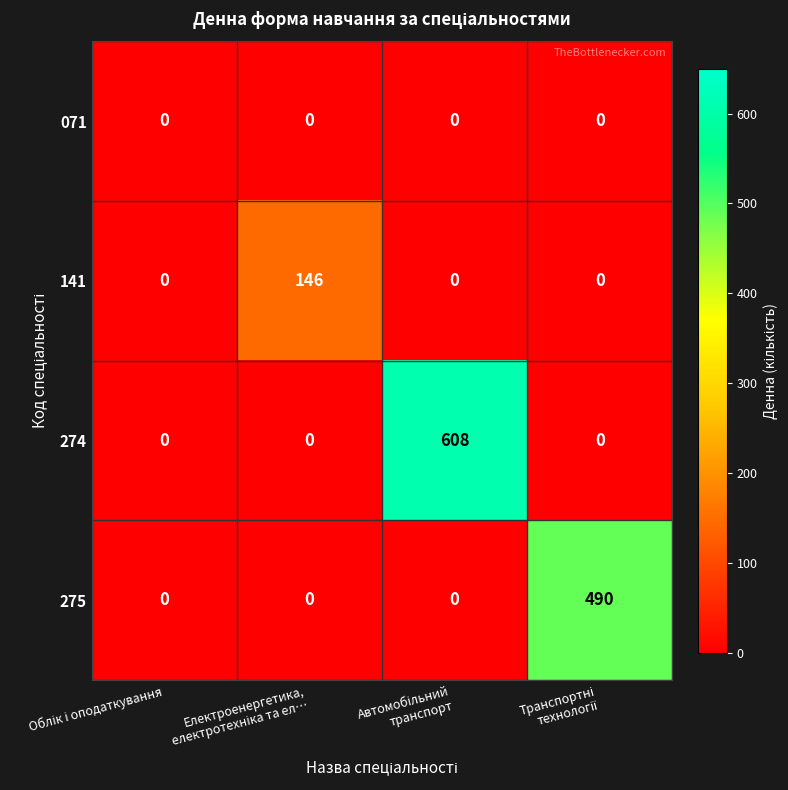

How many 275 values are between 0 and 490?

4